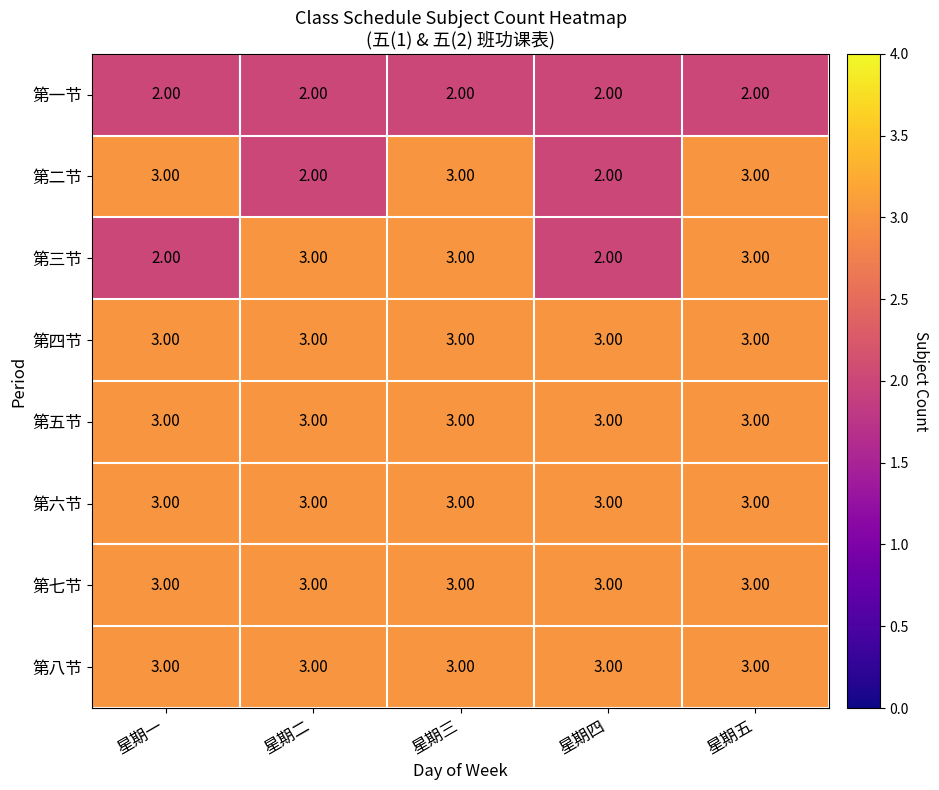

What is the sum of the 第七节 values at 星期一 and 星期二?

6